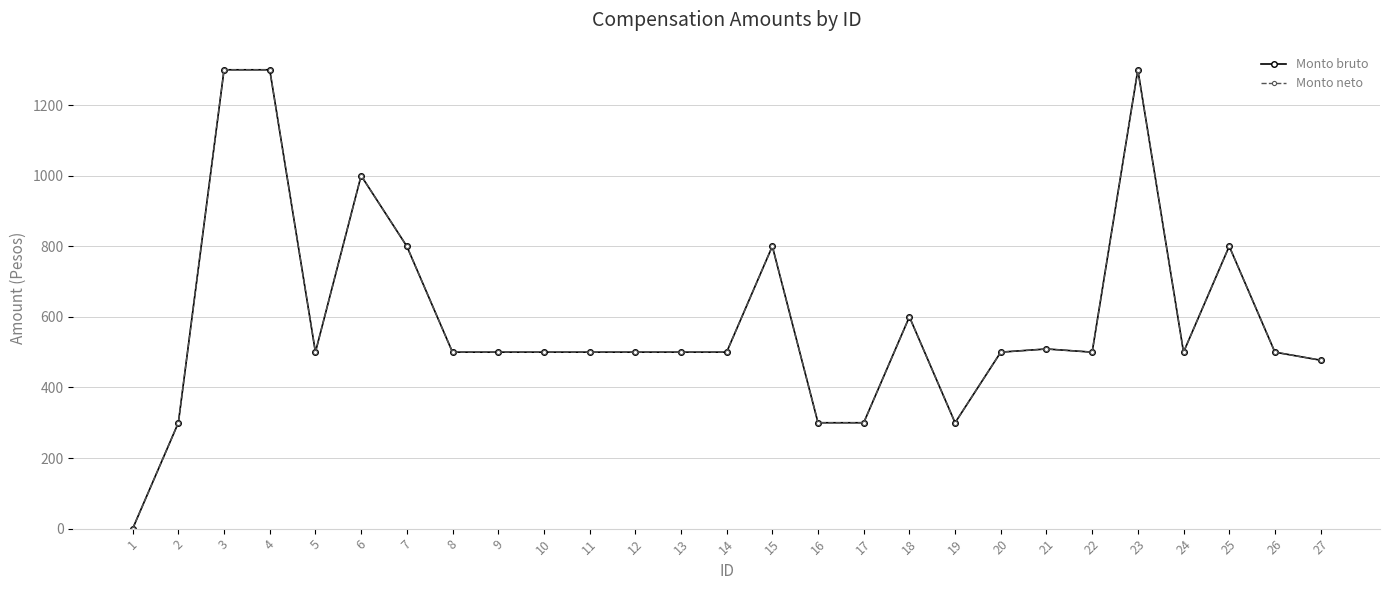

Does the chart have visible grid lines?

Yes